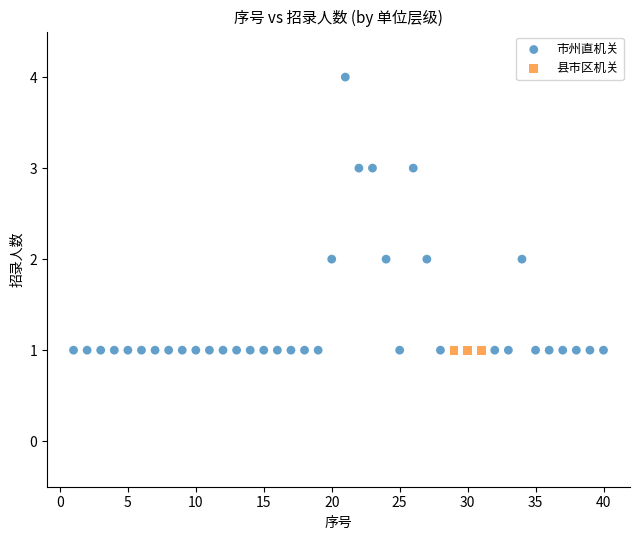

Which series contains the highest Y value?

市州直机关